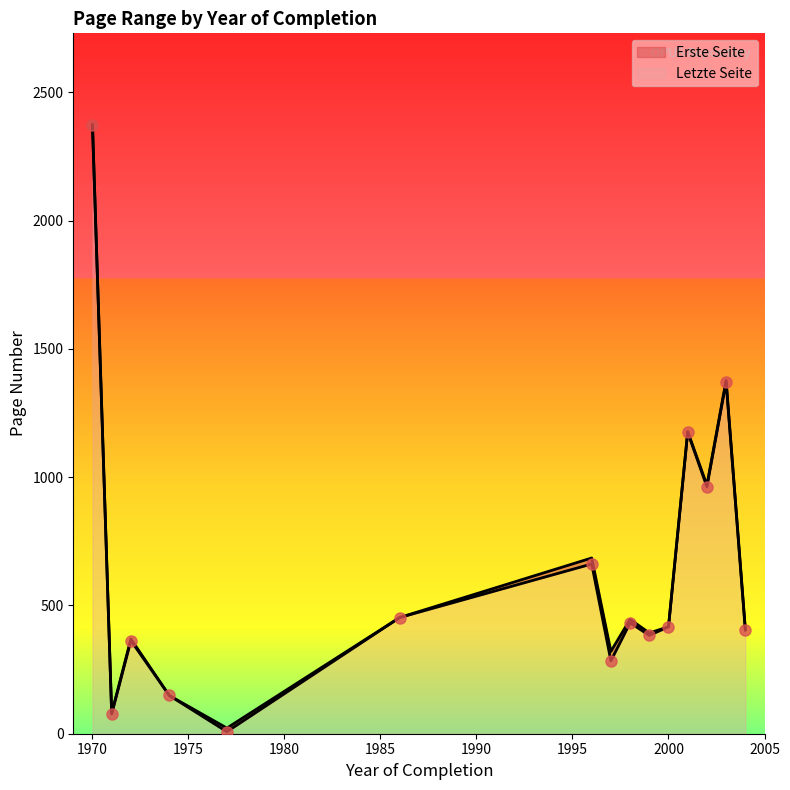

True or false: Erste Seite and Letzte Seite cross at least once.

False